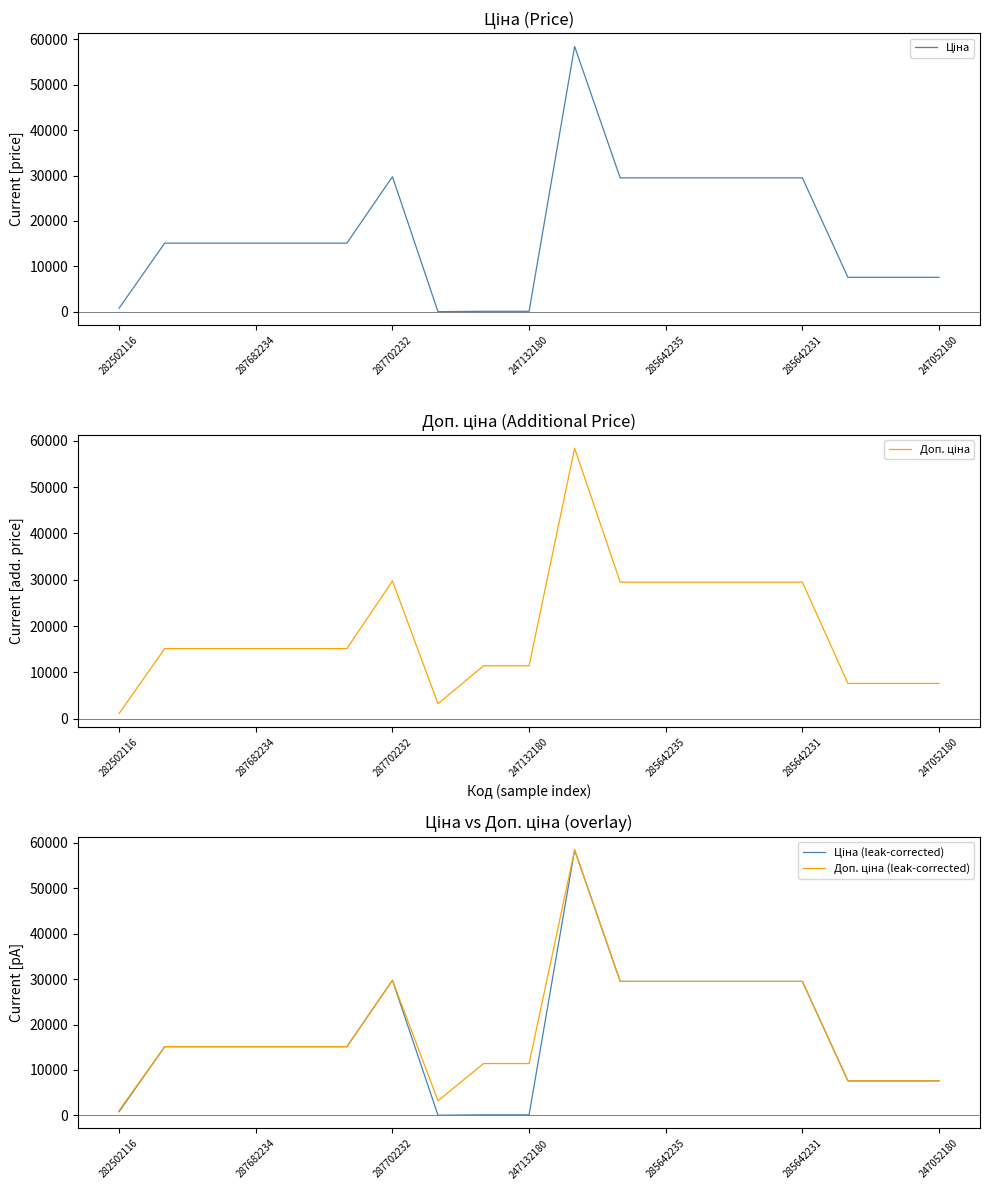

Between 15 and 10, which is larger?

10